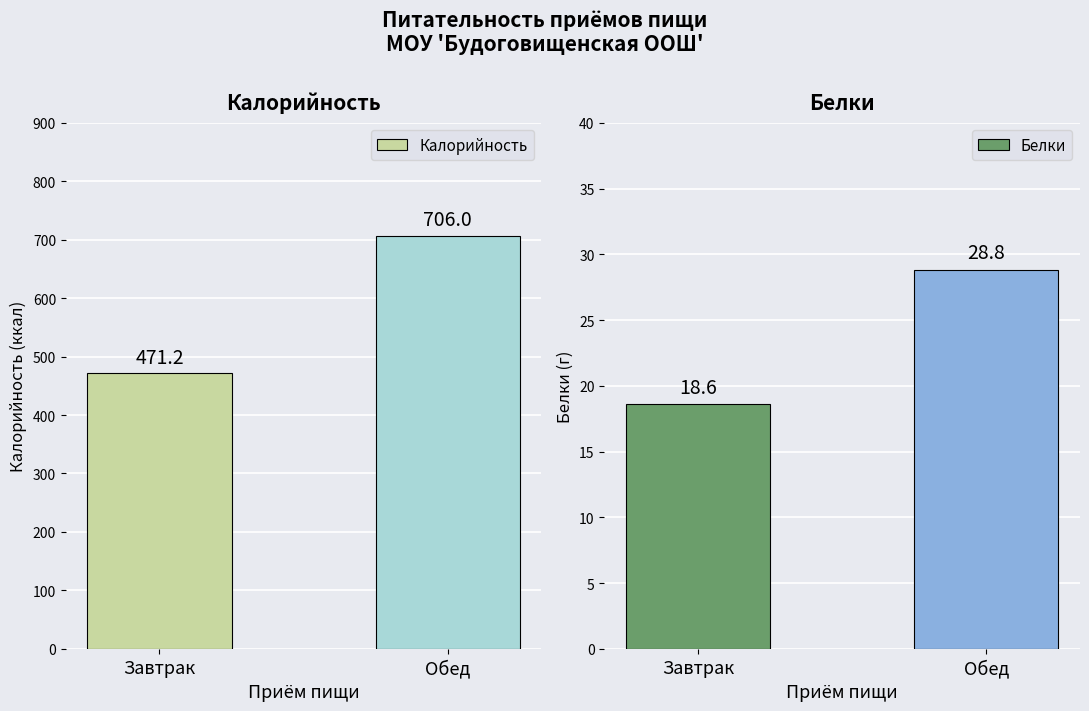

True or false: Белки has a value of 28.8 at Обед.

True